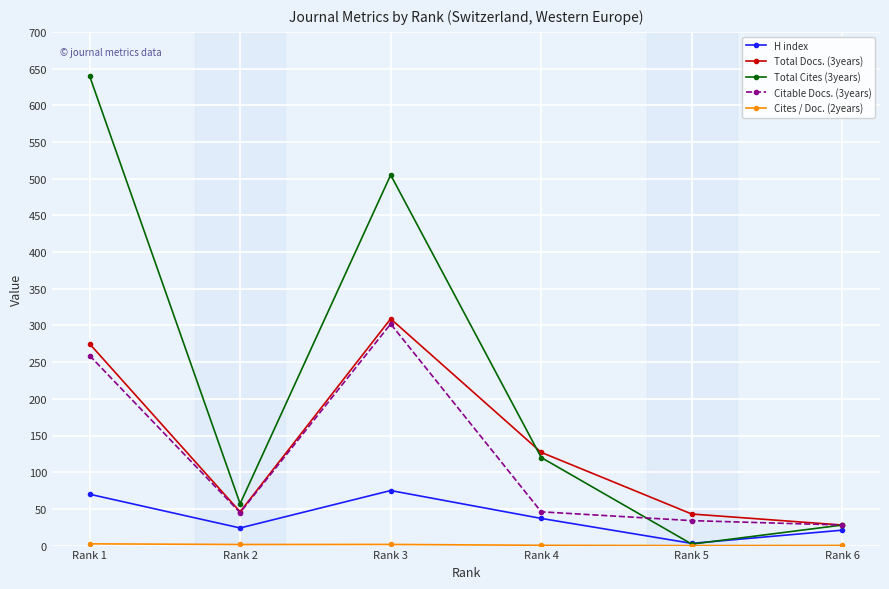

What is the average value of the Citable Docs. (3years) series?

119.0